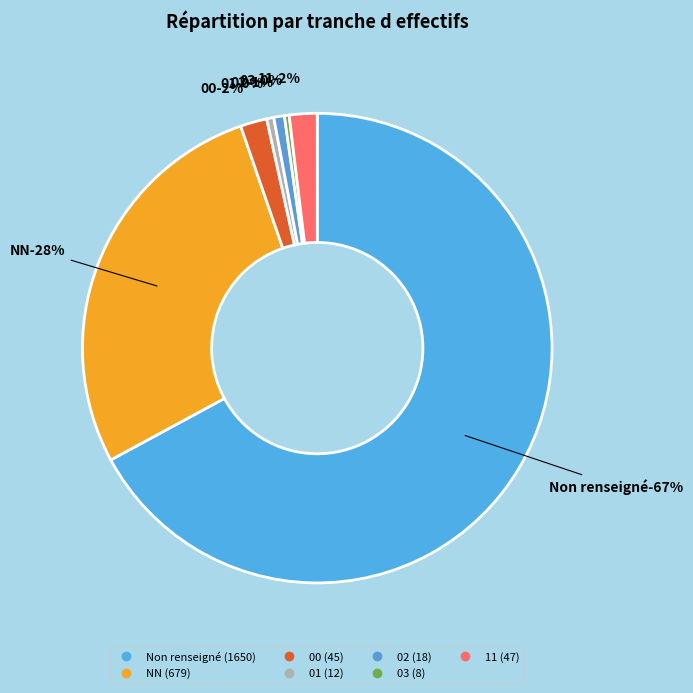

How many slices are in this pie chart?

7